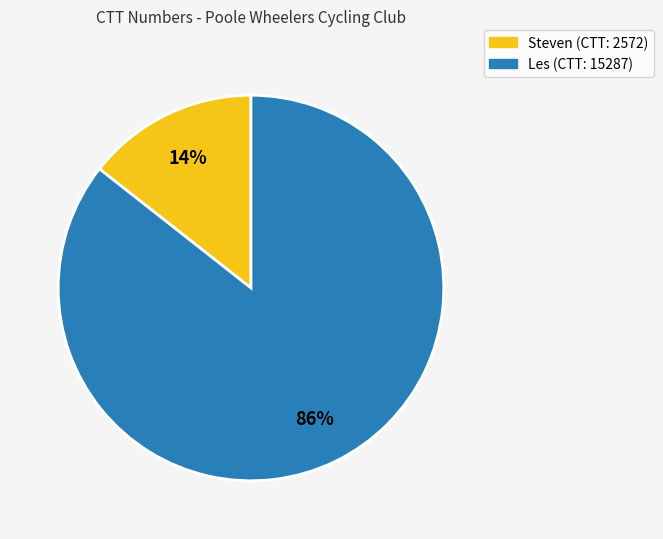

How many segments does this pie chart have?

2